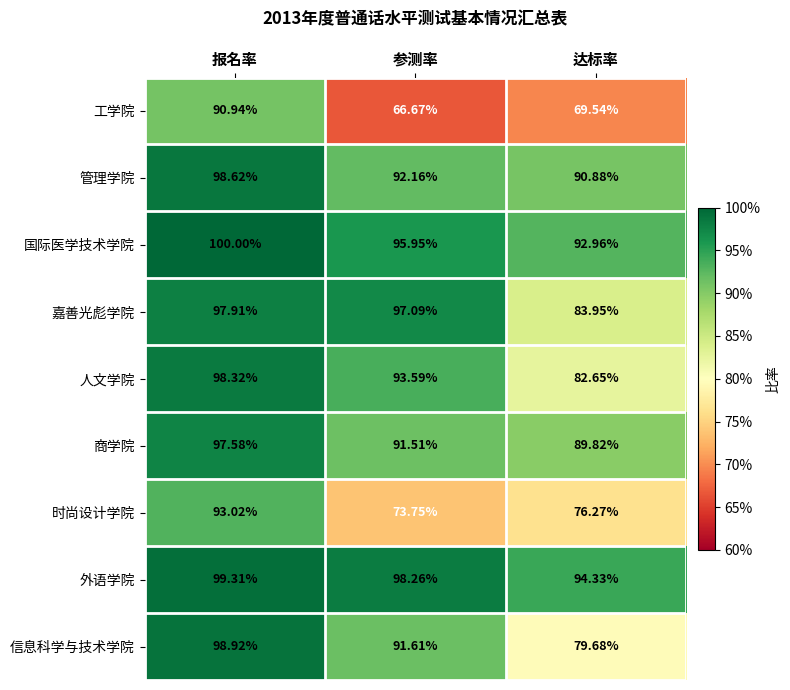

Where does the 工学院 series first go above 69?

报名率